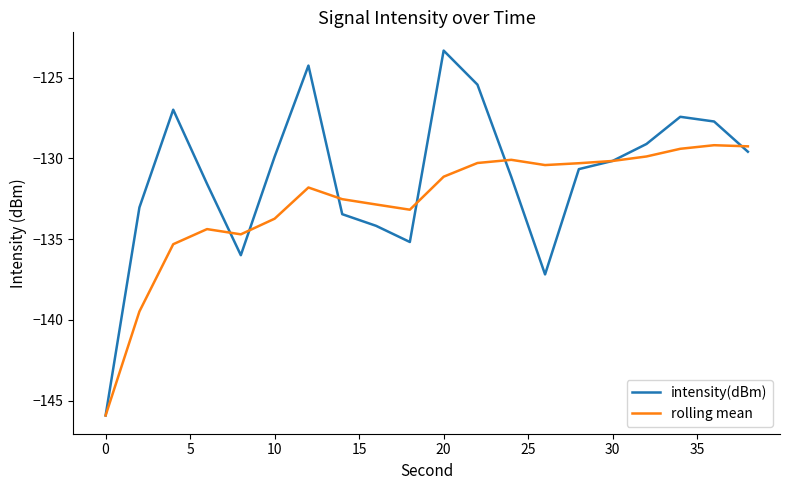

Which series has the largest total across all categories?

intensity(dBm)